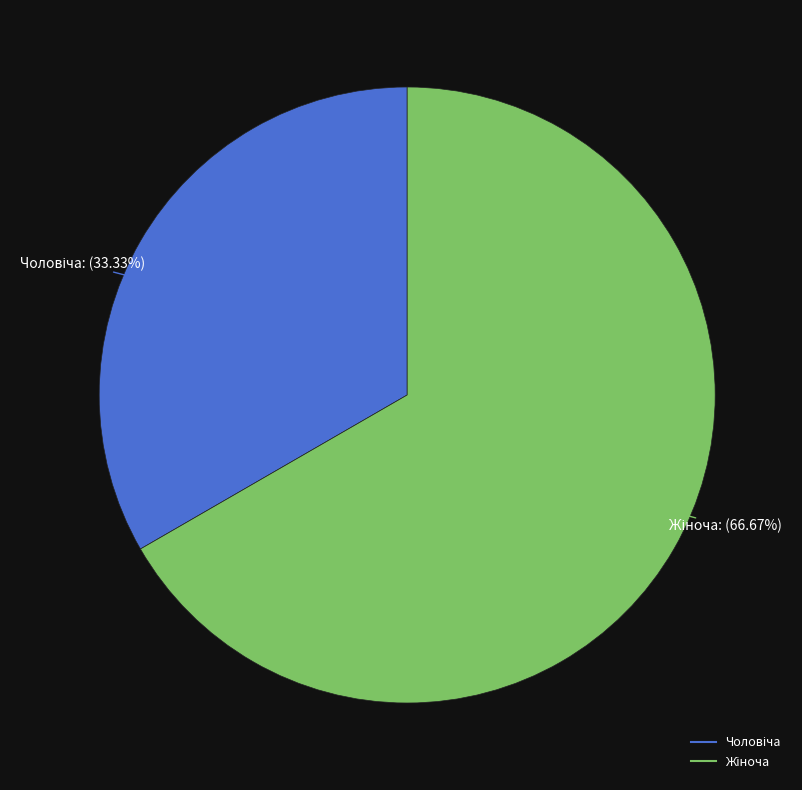

Is there any slice that represents more than half of the pie?

Yes